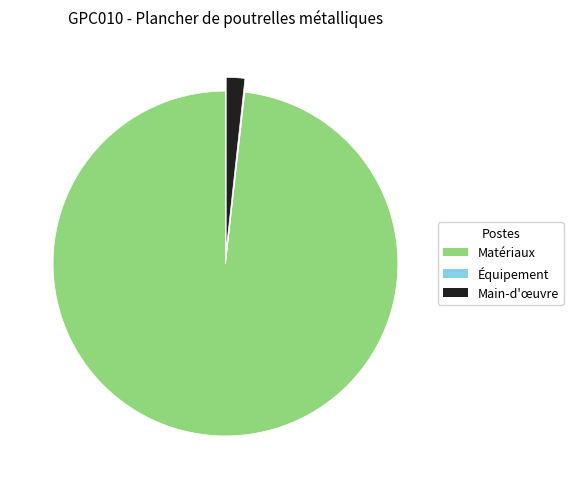

Which category has the biggest portion of the pie?

Matériaux